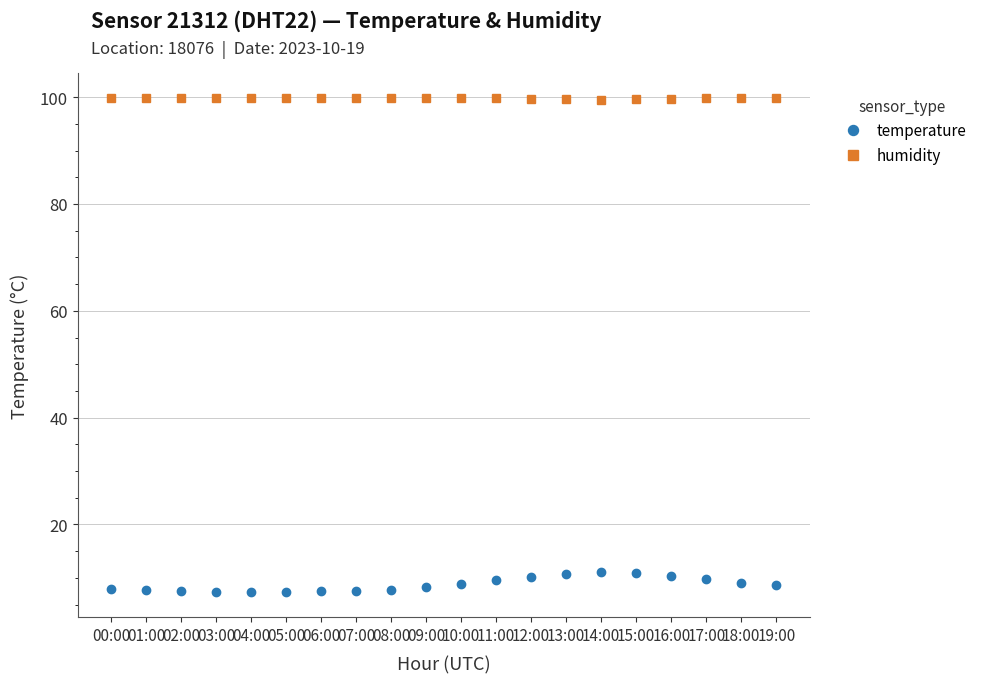

Does the chart have visible grid lines?

Yes